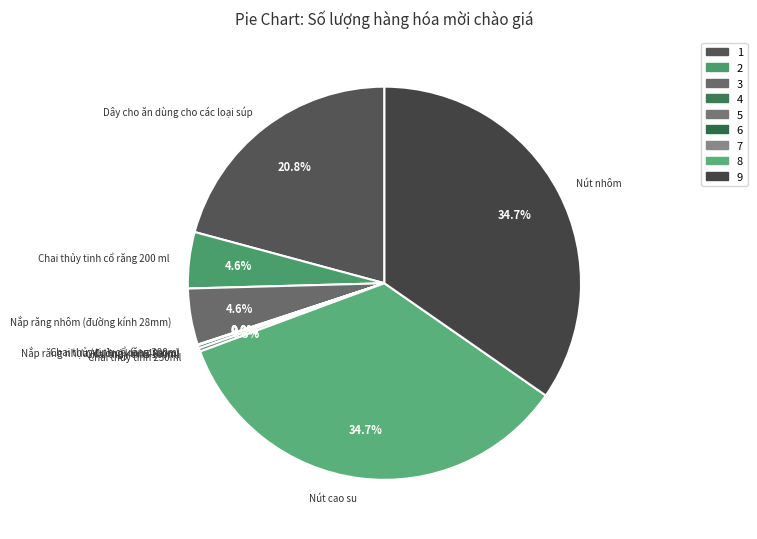

What portion of the pie excludes Chai thủy tinh 250ml?

99.7%